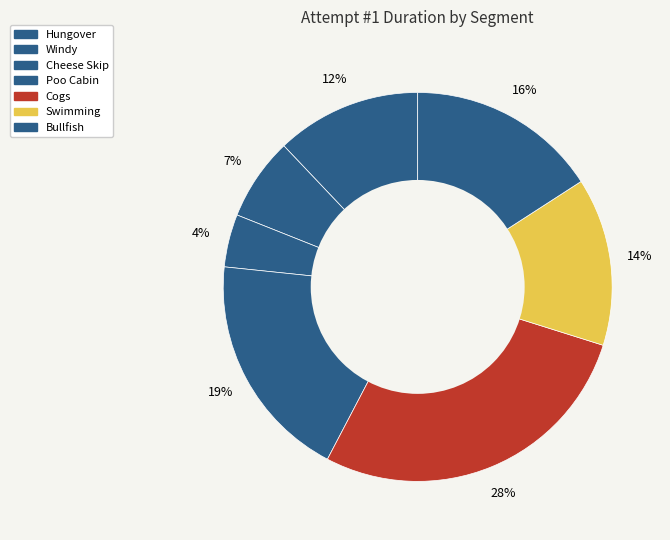

Count the number of slices in the pie.

7